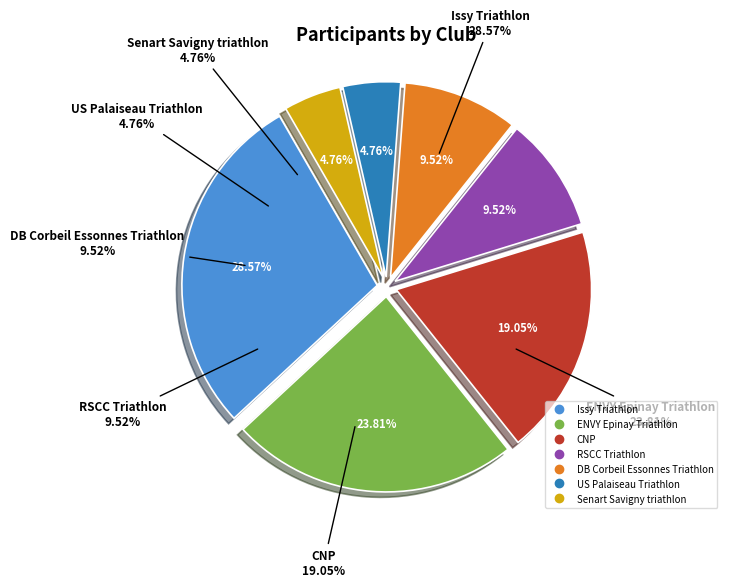

Is the sum of US Palaiseau Triathlon and CNP greater than half?

No